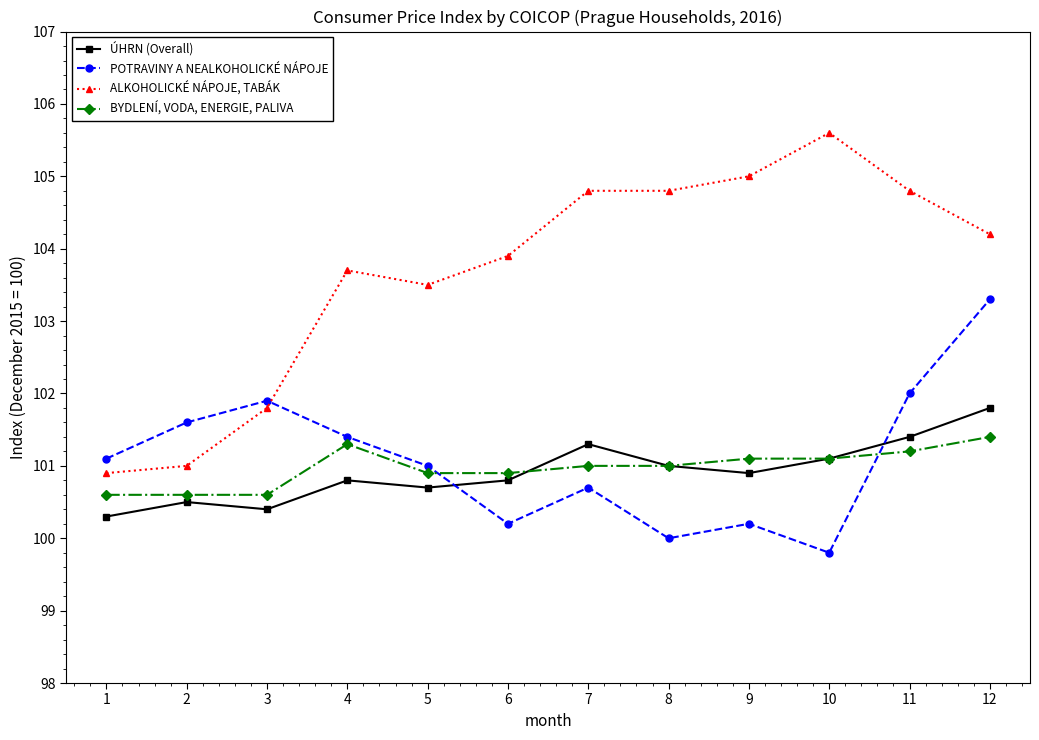

The value of BYDLENÍ, VODA, ENERGIE, PALIVA at 12 is 30.8. True or false?

False